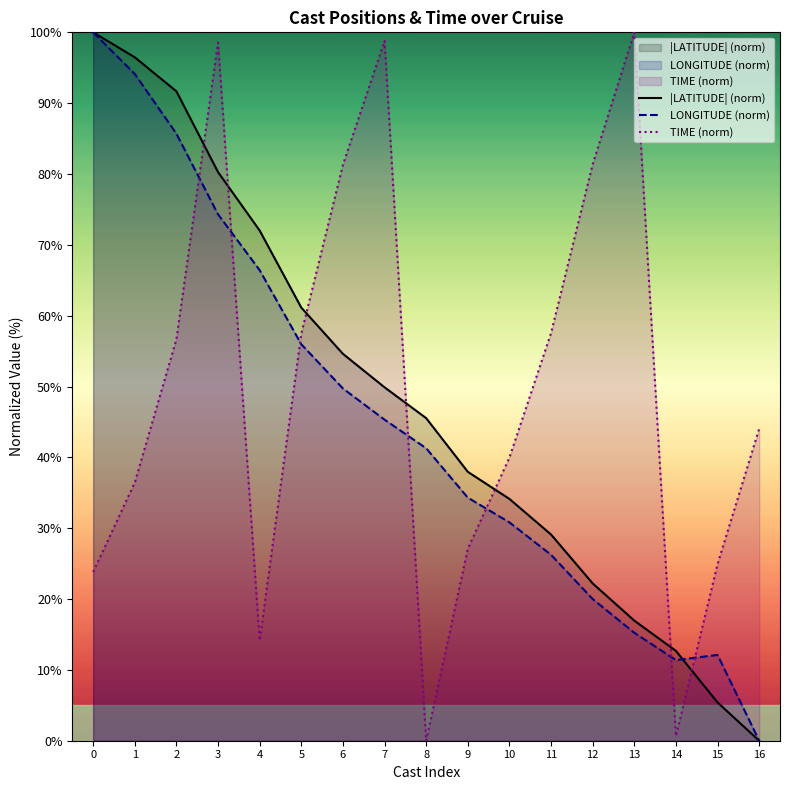

How many lines are shown in the chart?

3